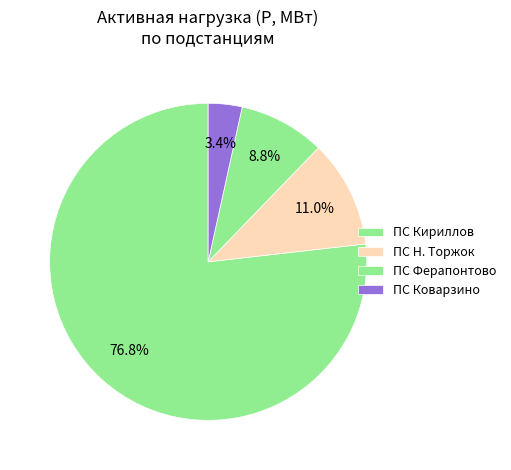

To the nearest percent, what is the difference between the largest and smallest slice percentages?

73%